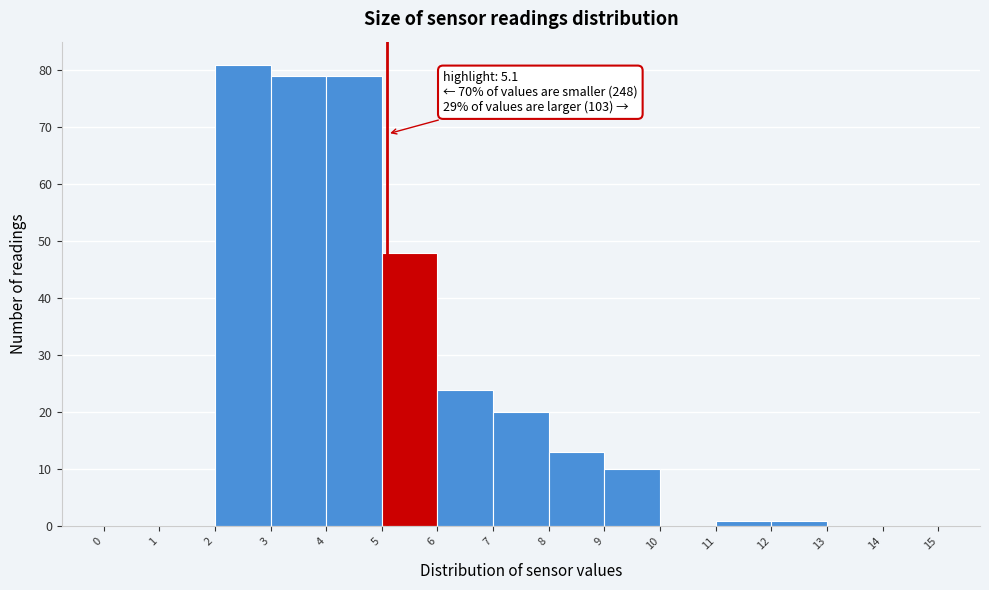

Over which range of the x-axis is the bar tallest?

2 to 3